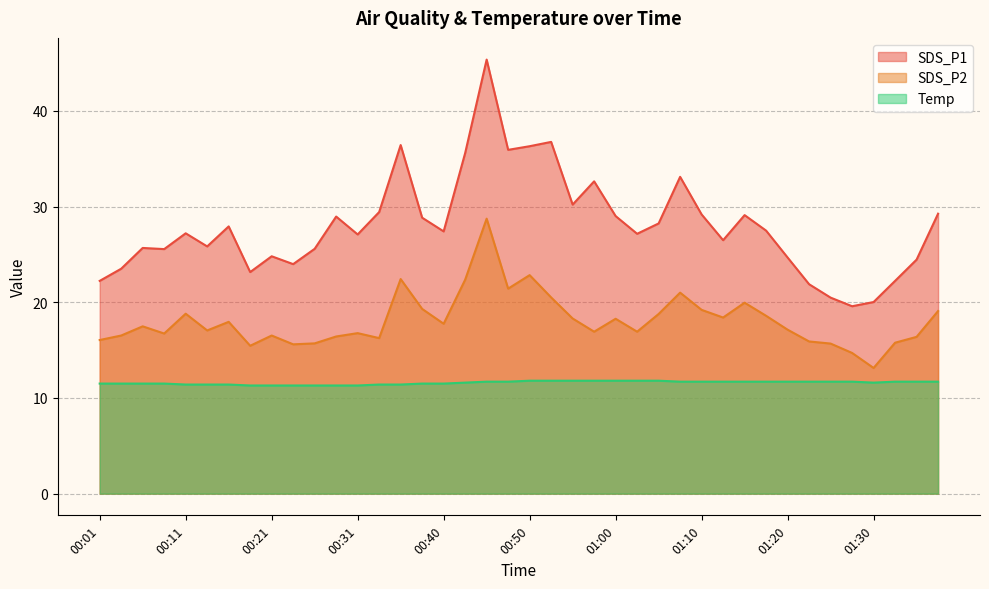

True or false: SDS_P2 has a value of 9.1 at 00:40.

False